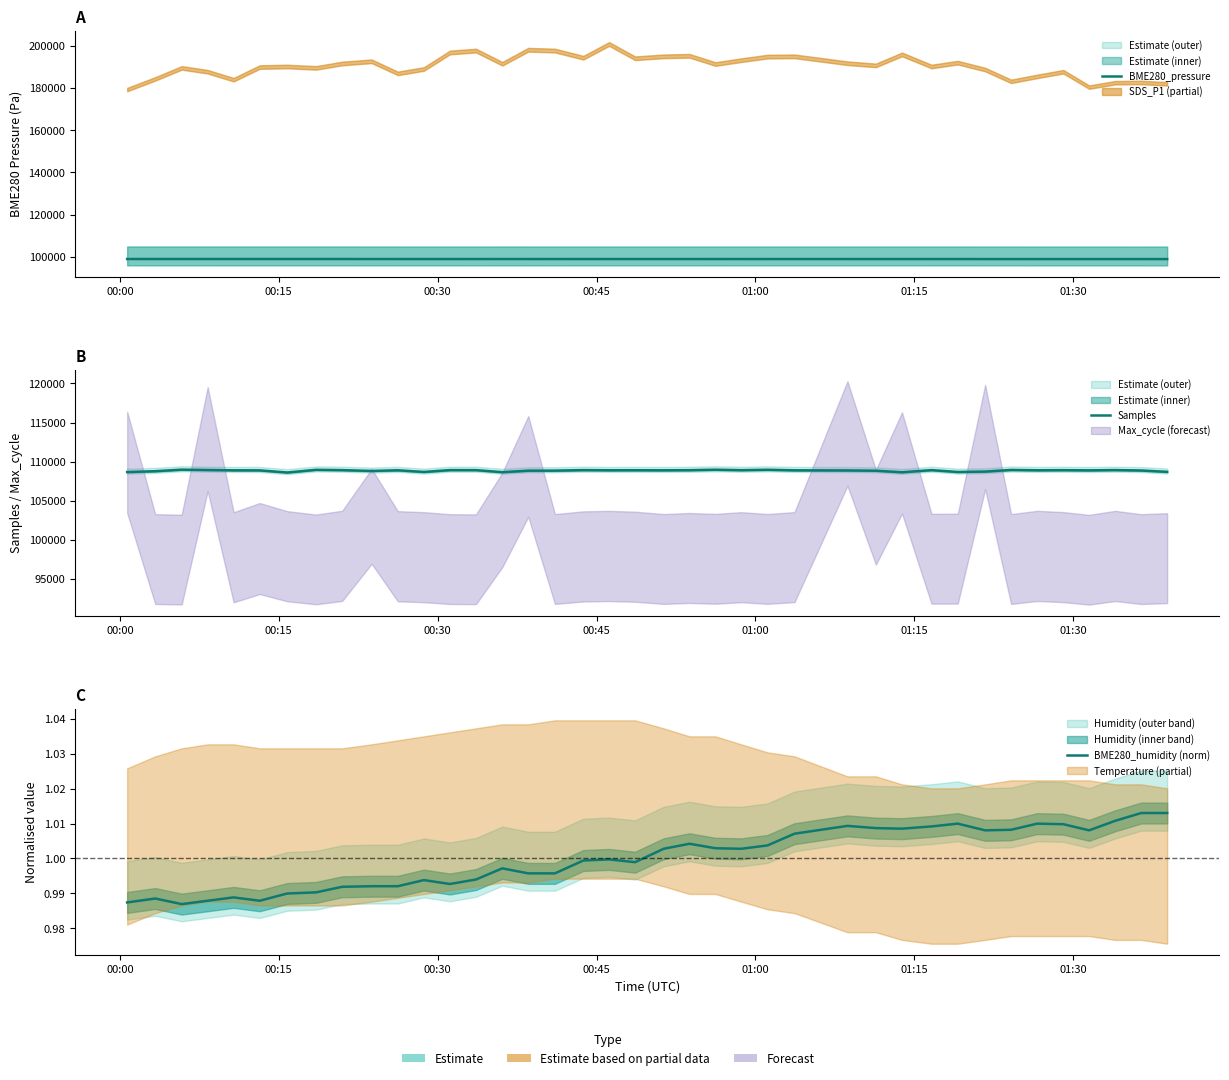

Is the value of Samples at 13 greater than the value of BME280_pressure at 37?

Yes